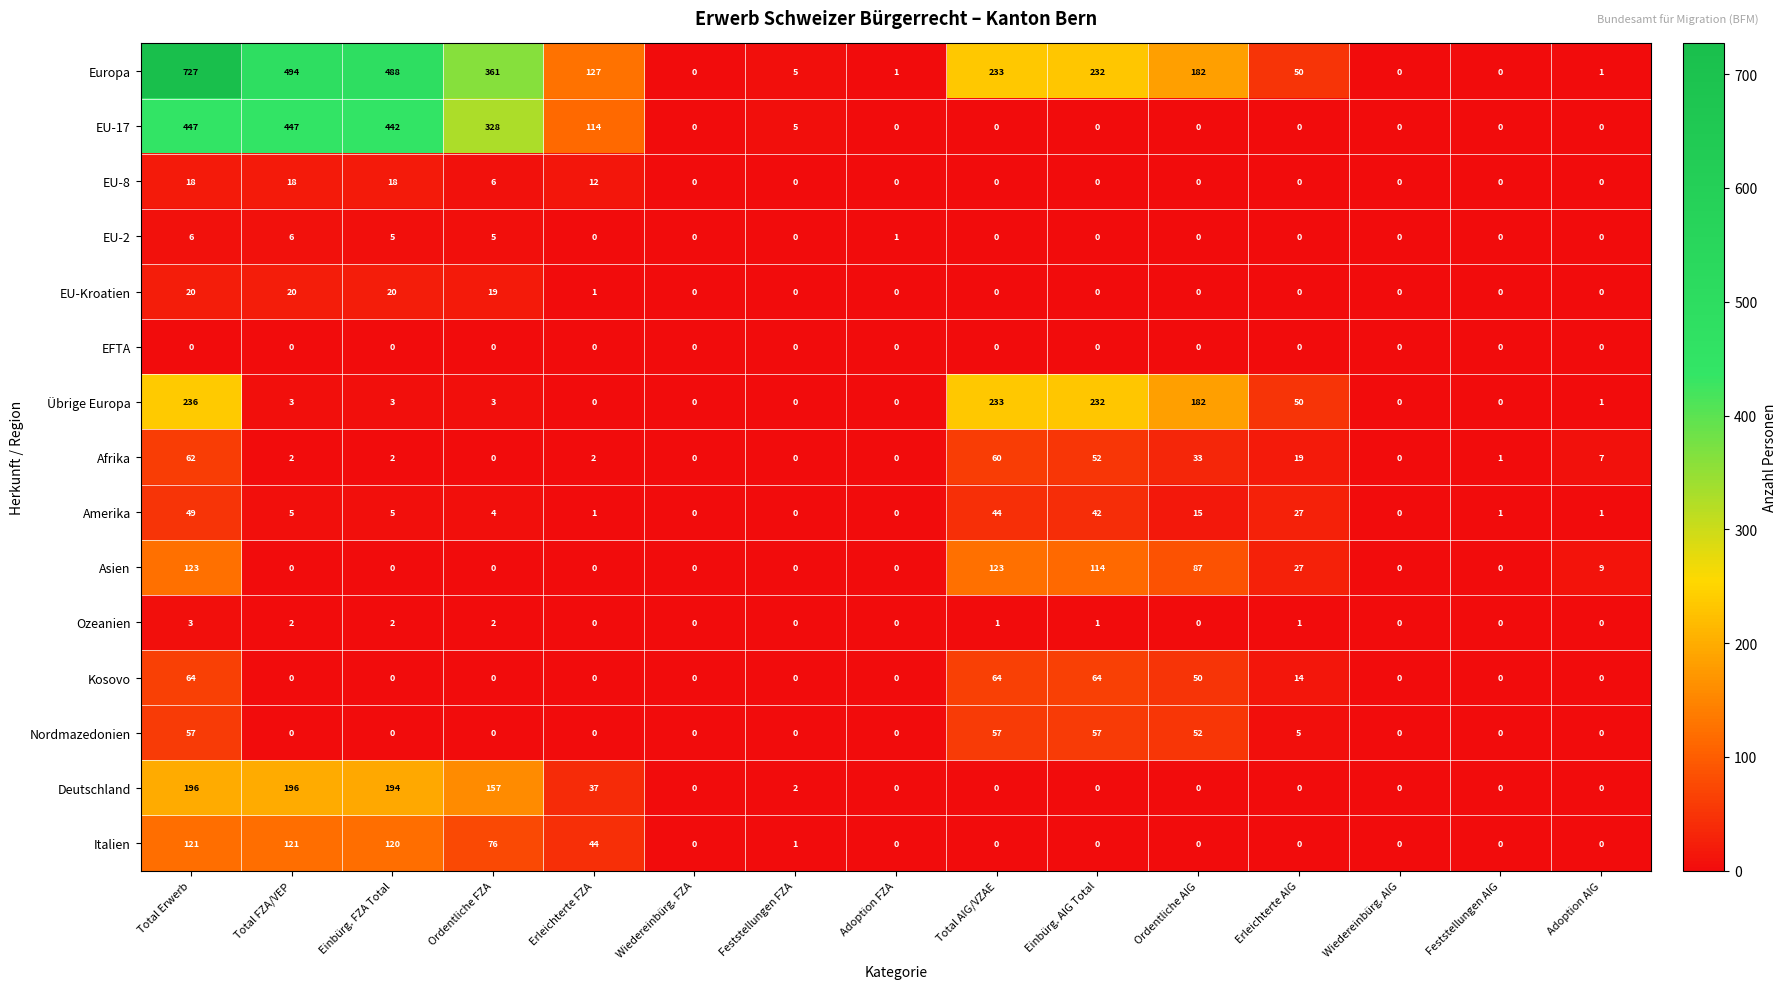

What is the total value across all series at Total FZA/VEP?

1314